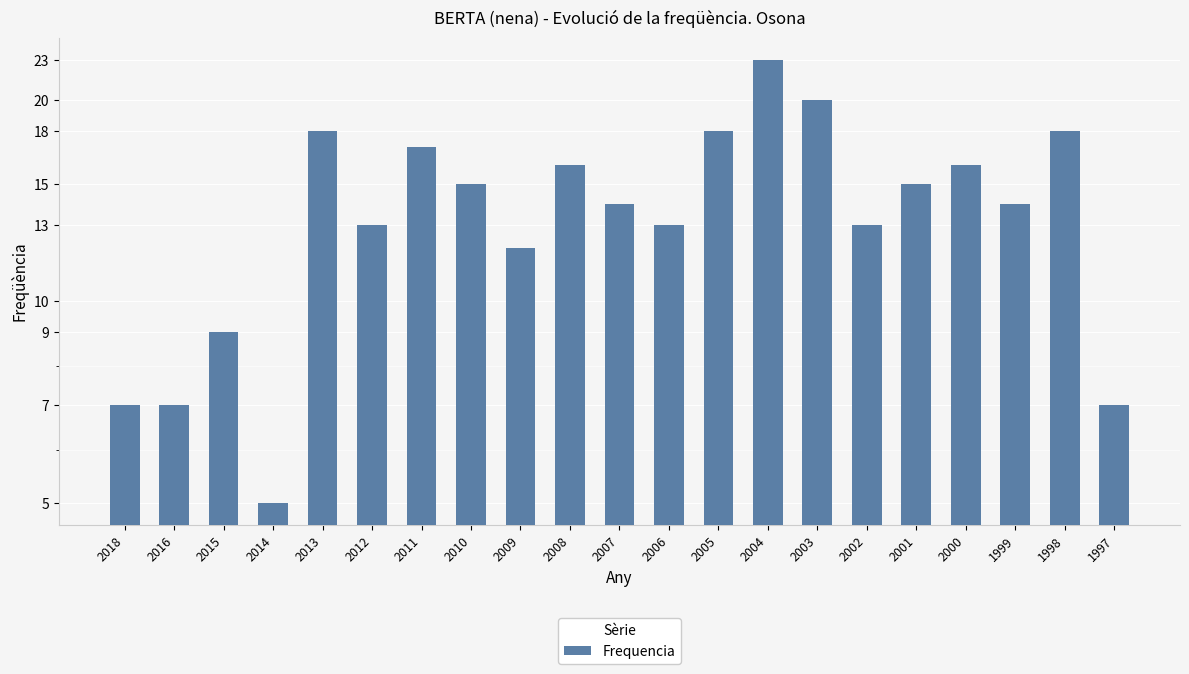

Where is the data nearest to the value 14?

2007